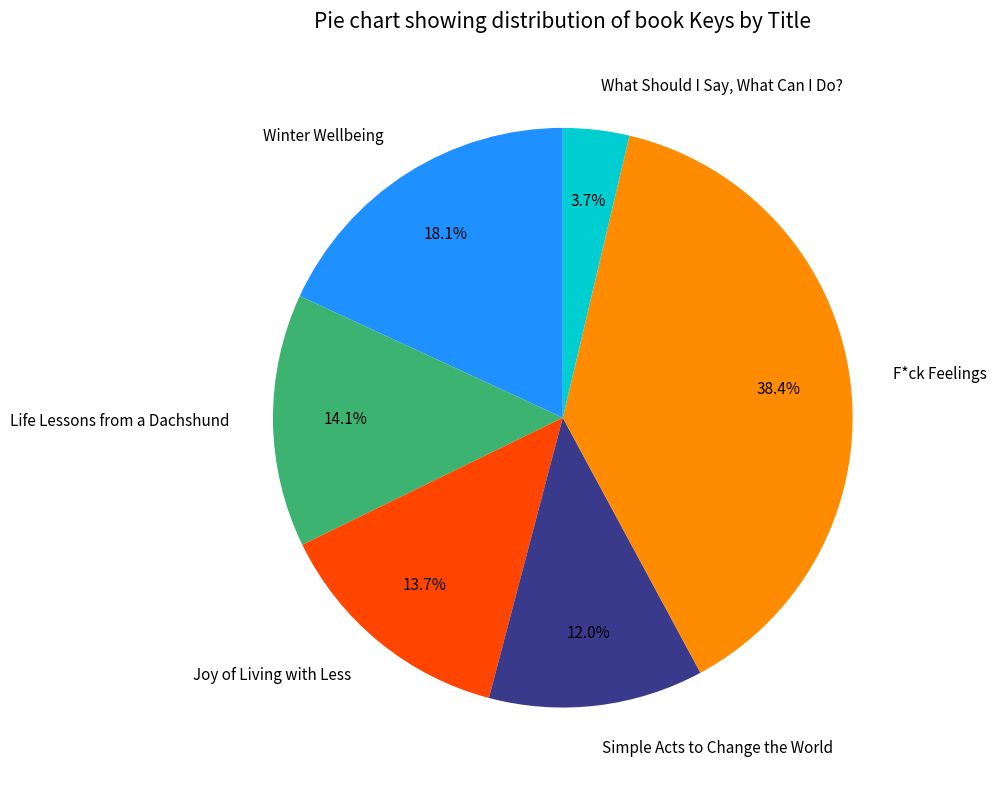

To the nearest percent, what portion does Life Lessons from a Dachshund represent?

14%